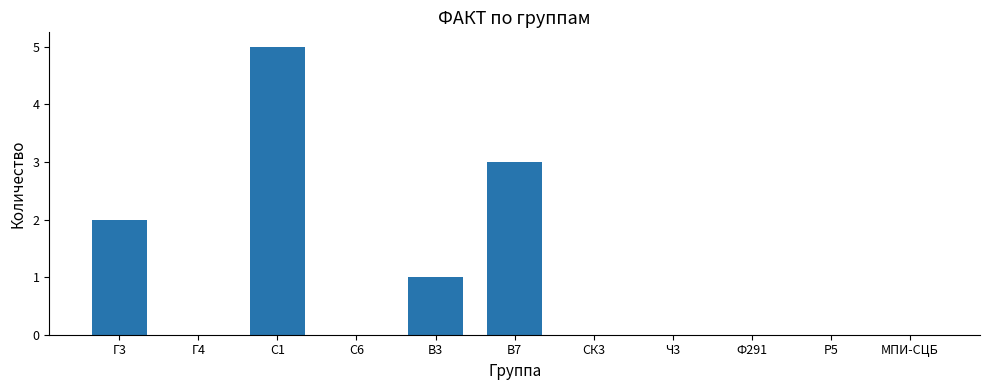

True or false: the data shows 3 at Ч3.

False